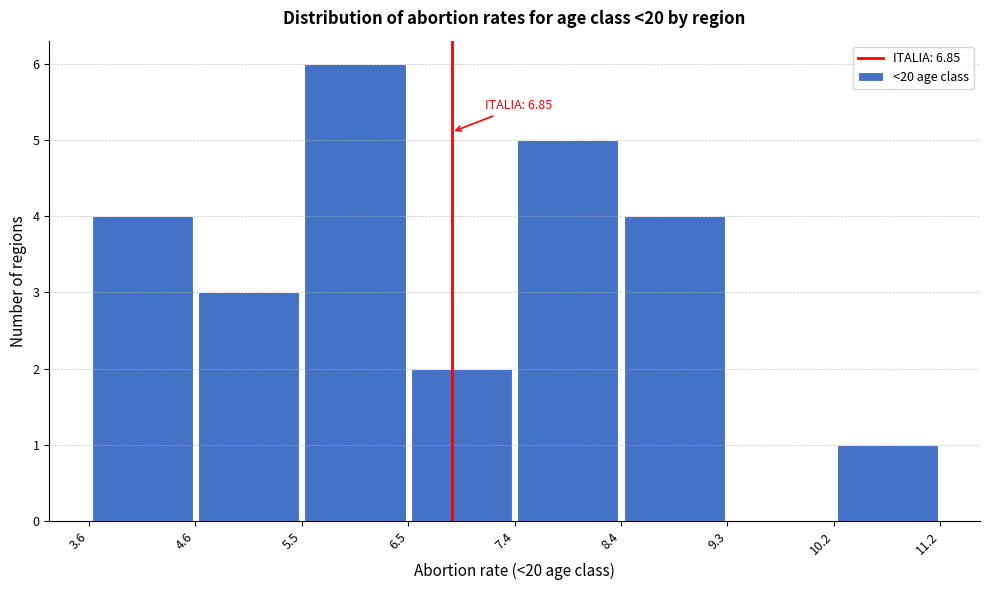

Which range on the x-axis has the tallest bar?

5.5 to 6.5